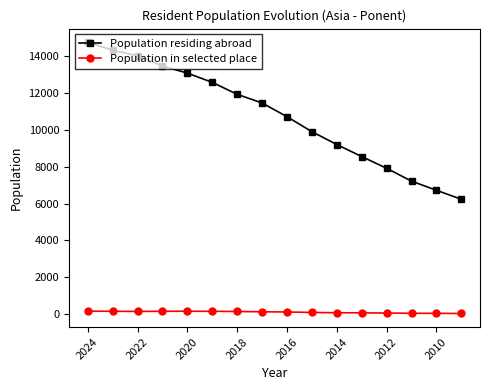

What are all the series names shown in the legend?

Population residing abroad, Population in selected place